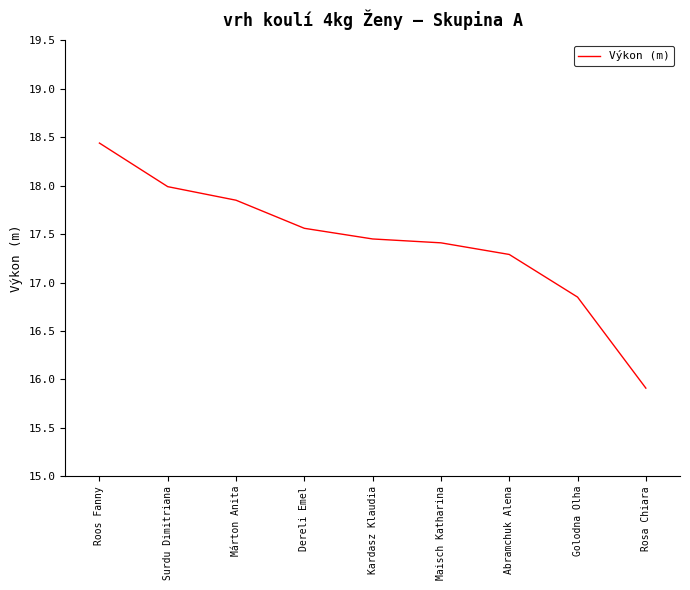

The chart shows a value of 31.8 at Roos Fanny. True or false?

False